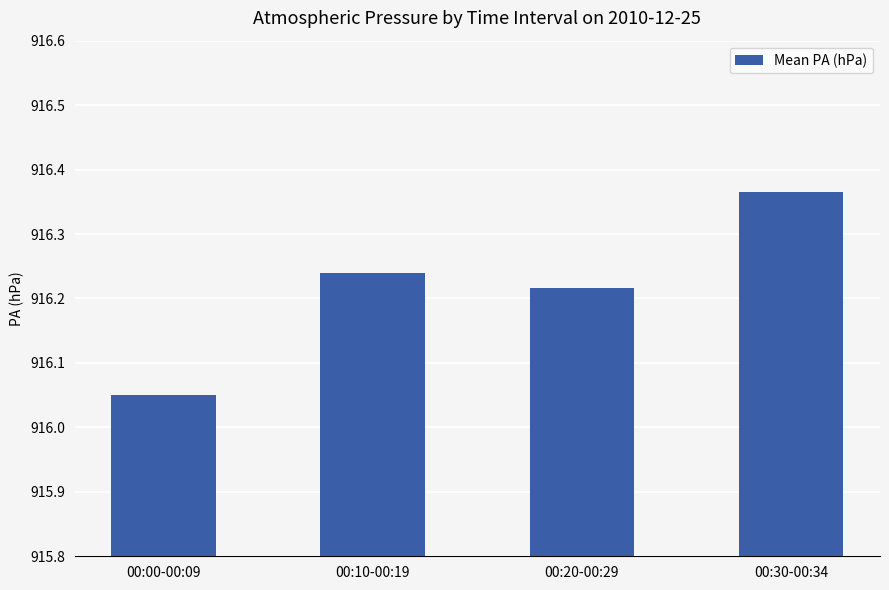

What is the difference between the second highest and minimum values?

0.2